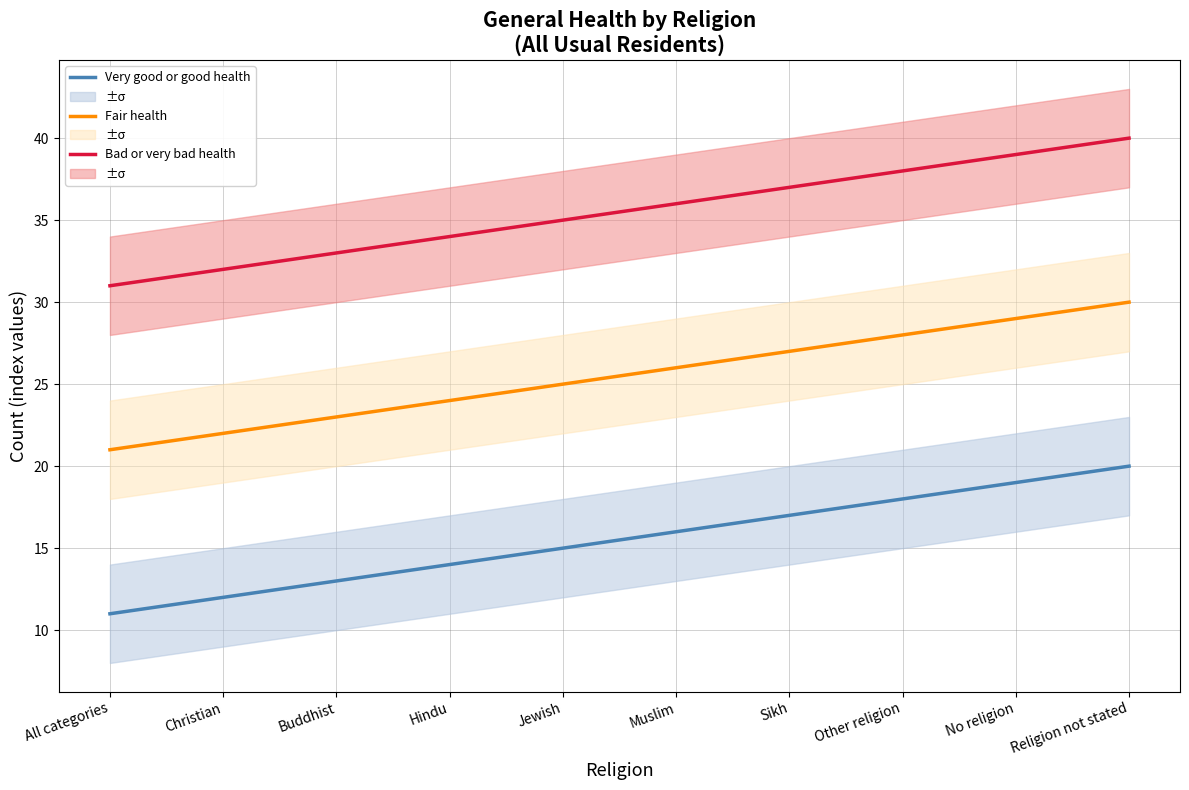

What is the difference between the maximum and second lowest values in the Very good or good health series?

8